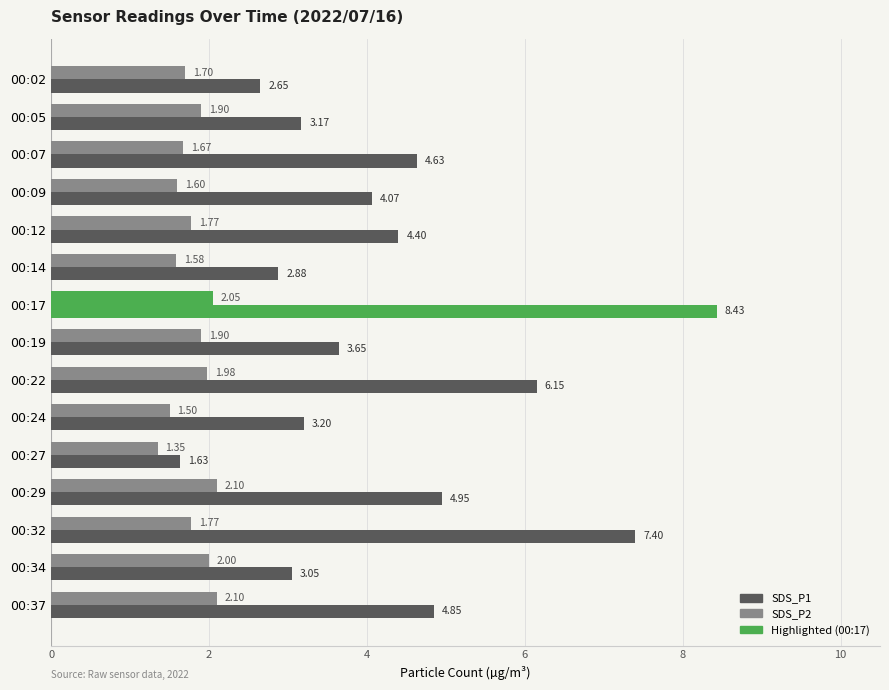

Count the number of data series in this chart.

2